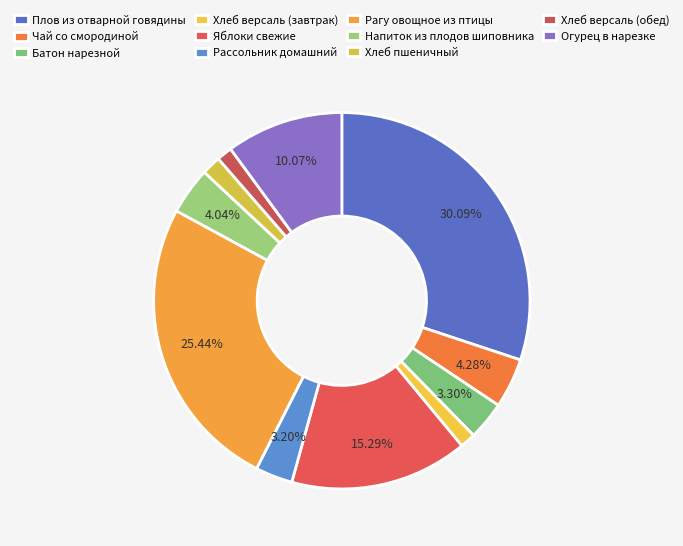

Count the number of slices in the pie.

11